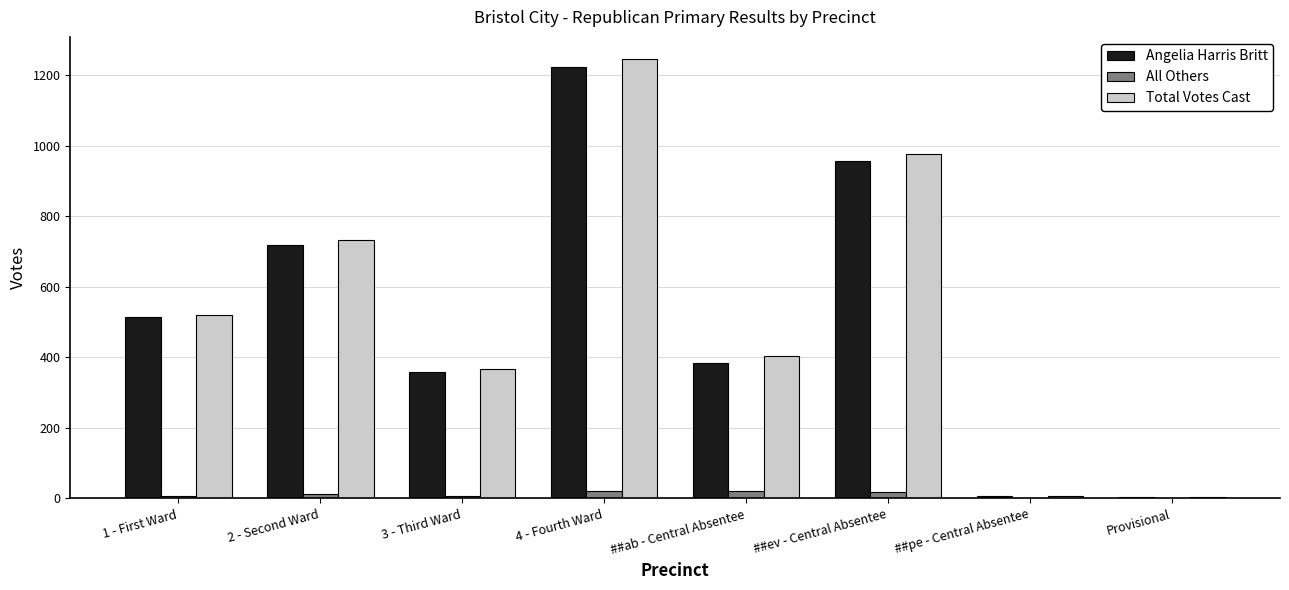

Is the value of Angelia Harris Britt at 3 - Third Ward greater than the value of Total Votes Cast at Provisional?

Yes